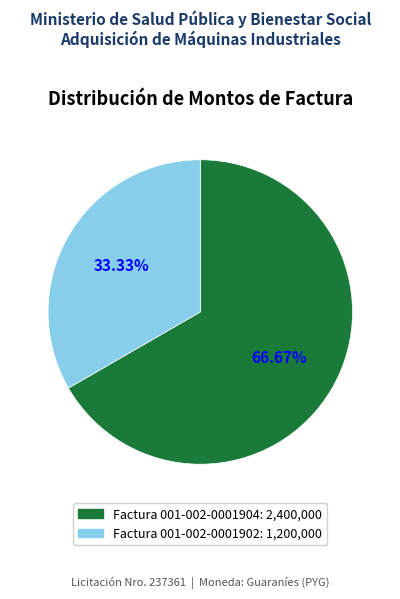

To the nearest percent, what percentage of the pie is Factura 001-002-0001904?

67%